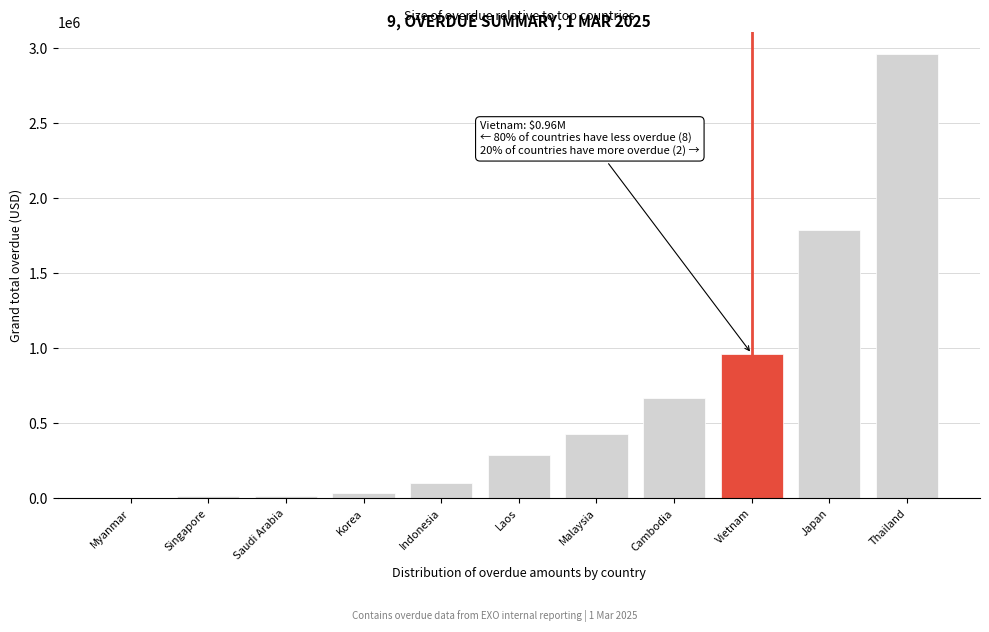

The chart shows a value of 2960333.6 at Thailand. True or false?

True